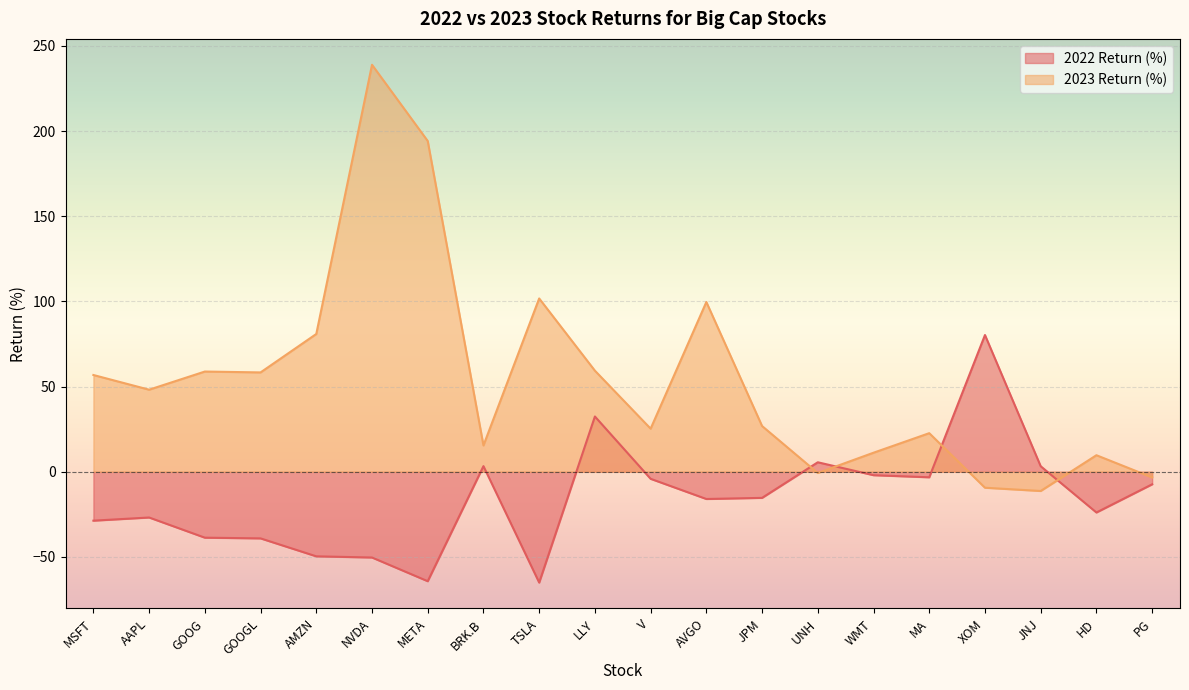

List the series in order of their peak value, highest first.

2023 Return (%), 2022 Return (%)